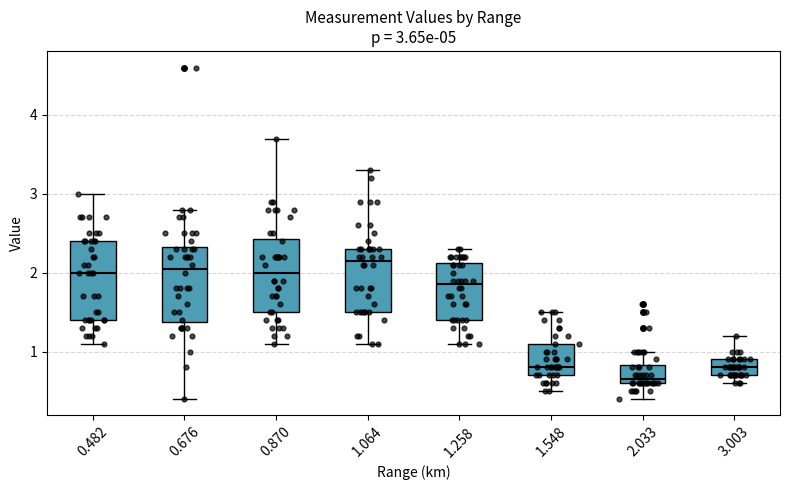

Which box has the lowest median line?

2.033